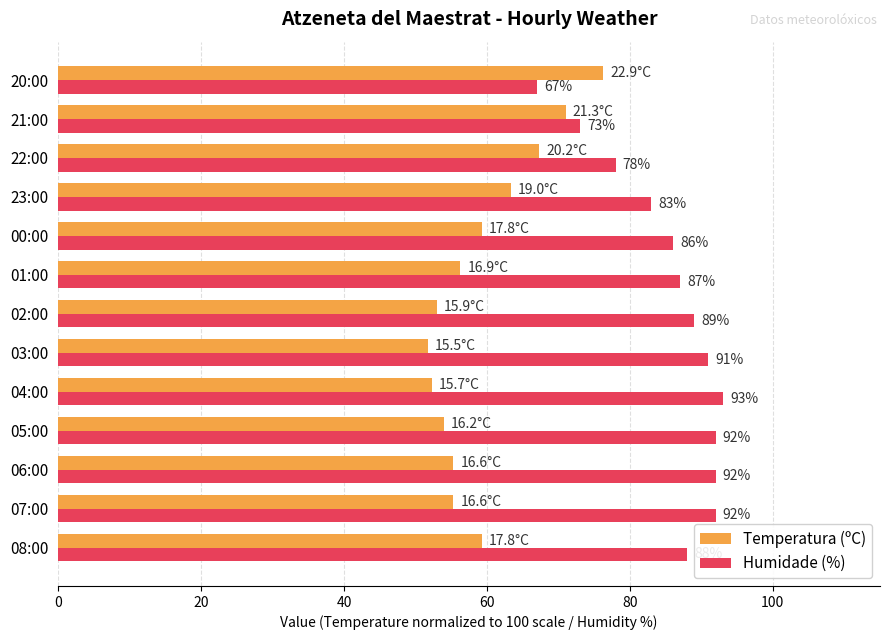

The value of Humidade (%) at 01:00 is 87.0. True or false?

True